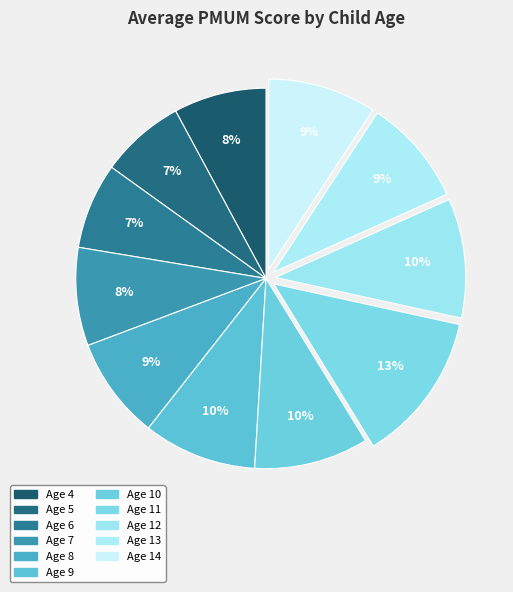

To the nearest percent, what portion does Age 7 represent?

8%